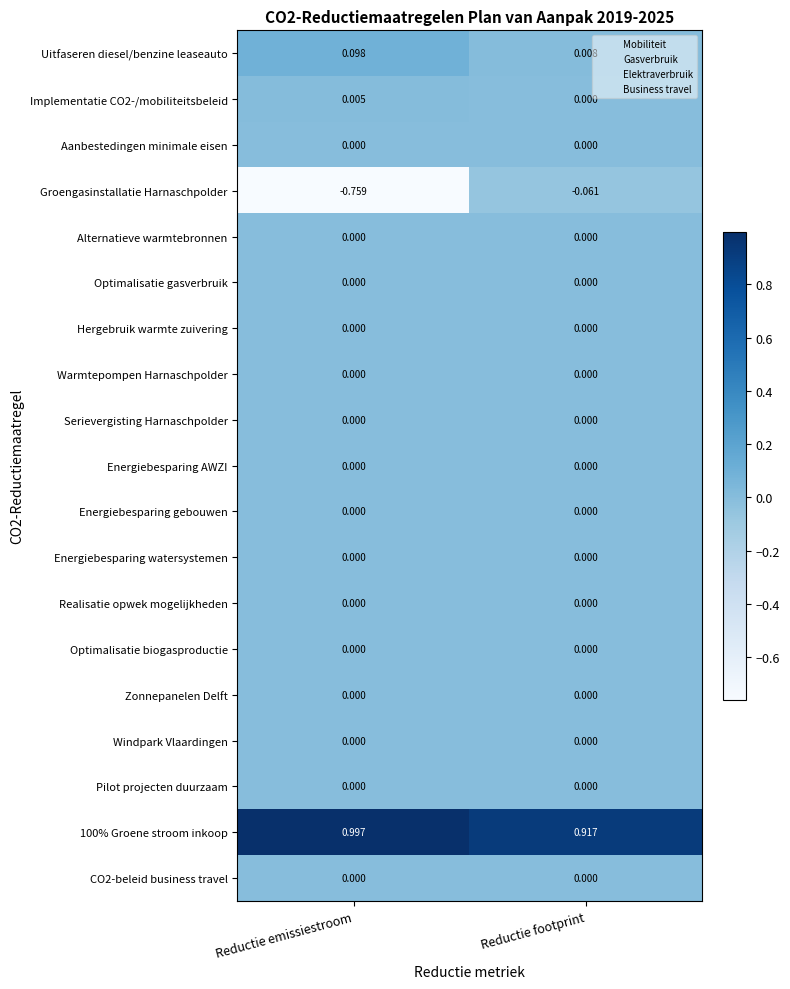

At which label is Uitfaseren diesel/benzine leaseauto closest to 0?

Reductie footprint